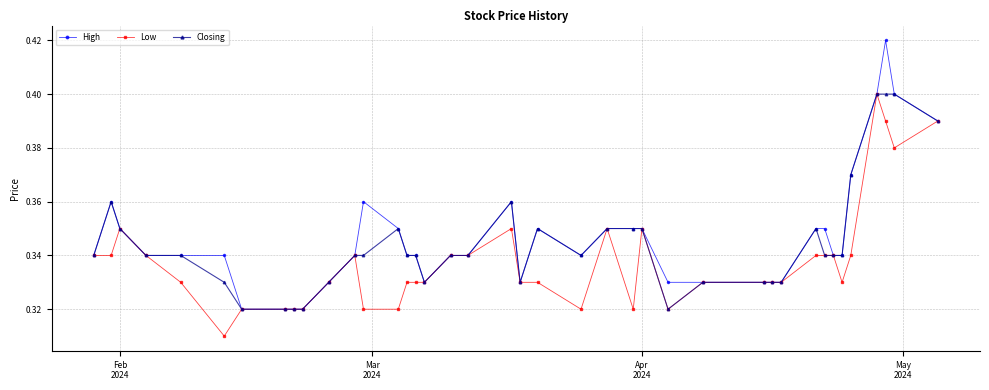

How many Low values are between 0 and 1?

40